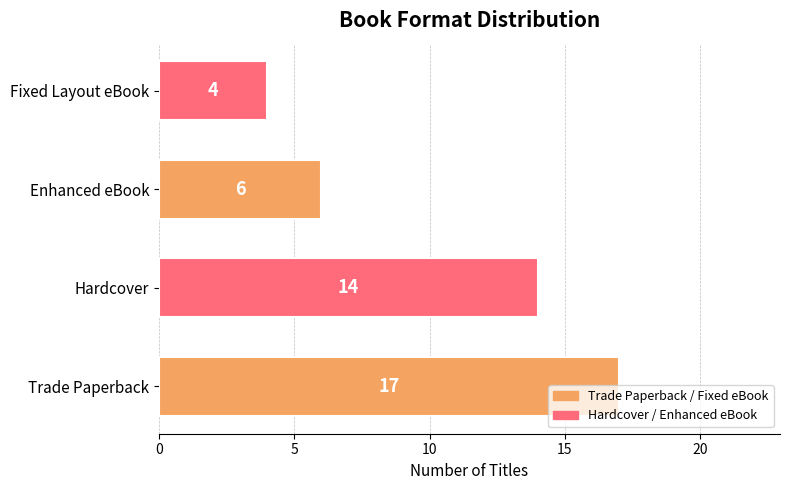

What is the difference between the second highest and minimum values?

10